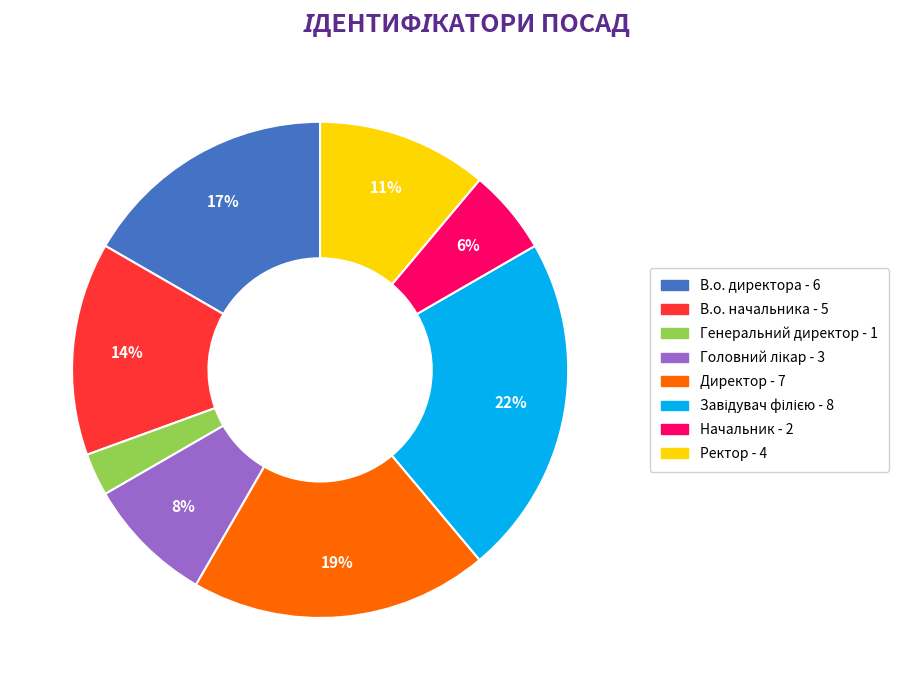

True or false: Начальник accounts for 6% of the total.

True